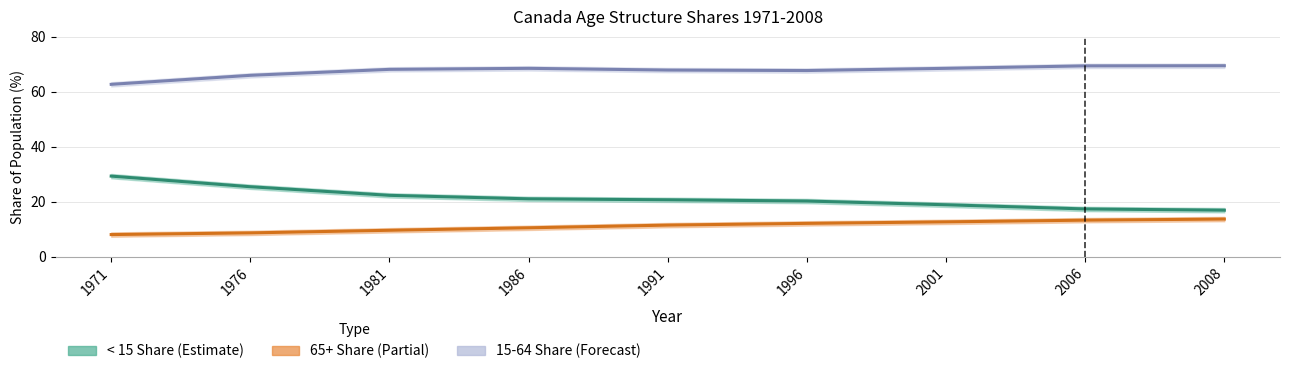

What is the sum of all 65+ Share values?

99.8